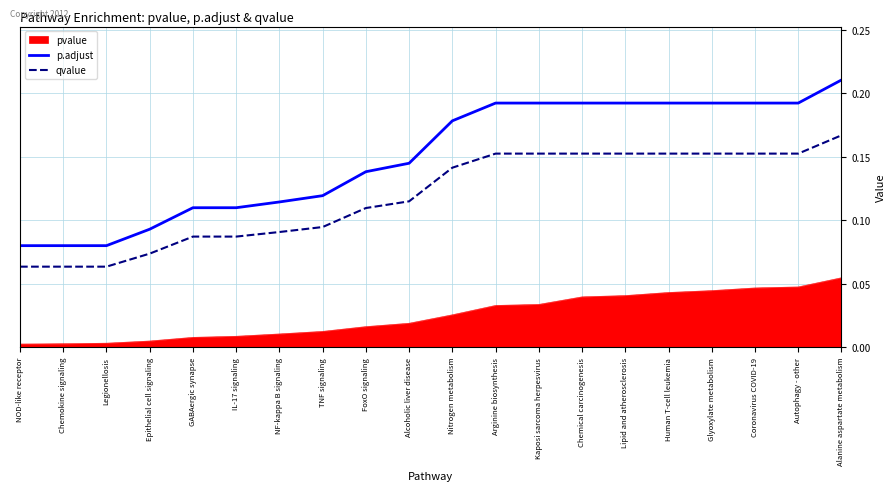

True or false: p.adjust and qvalue cross at least once.

False